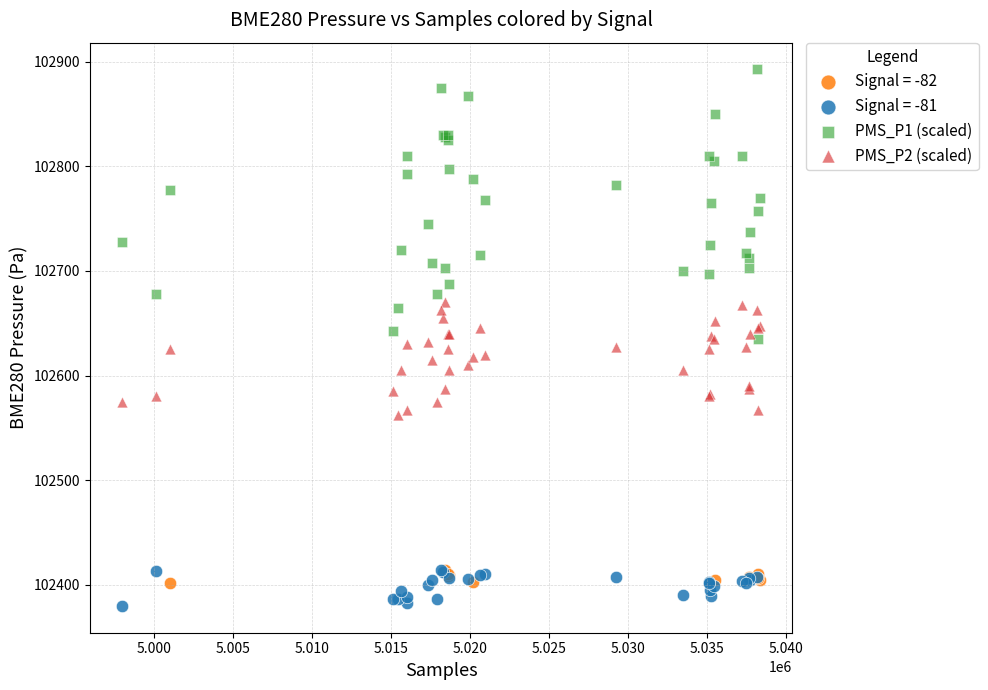

Which series has the widest spread of Y values?

PMS_P1 (scaled)